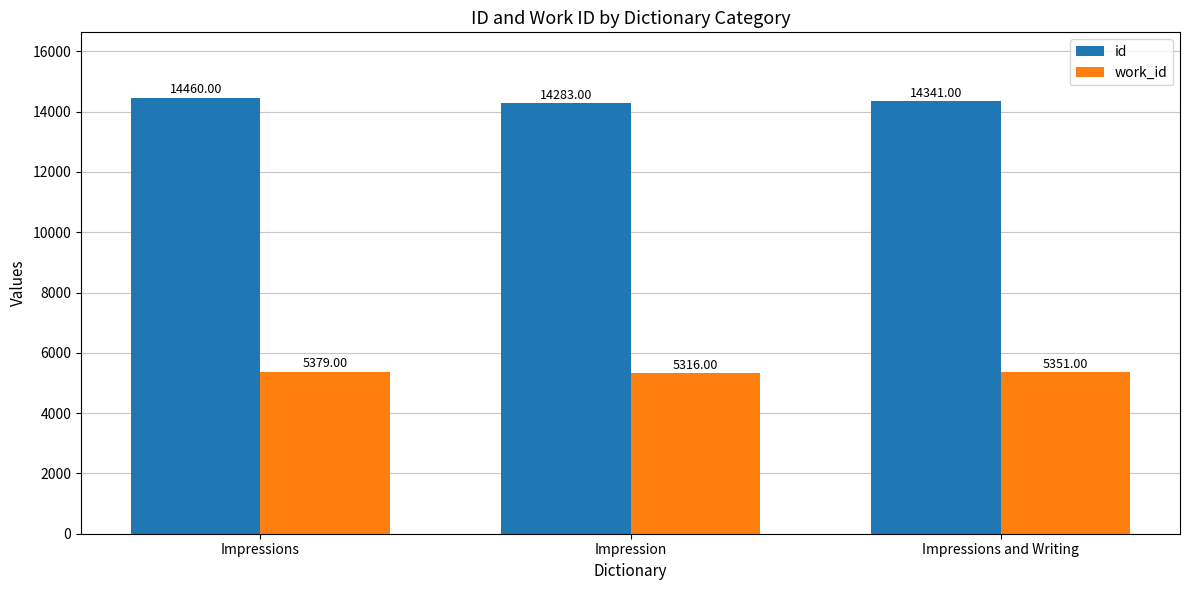

How many distinct data groups are displayed?

2